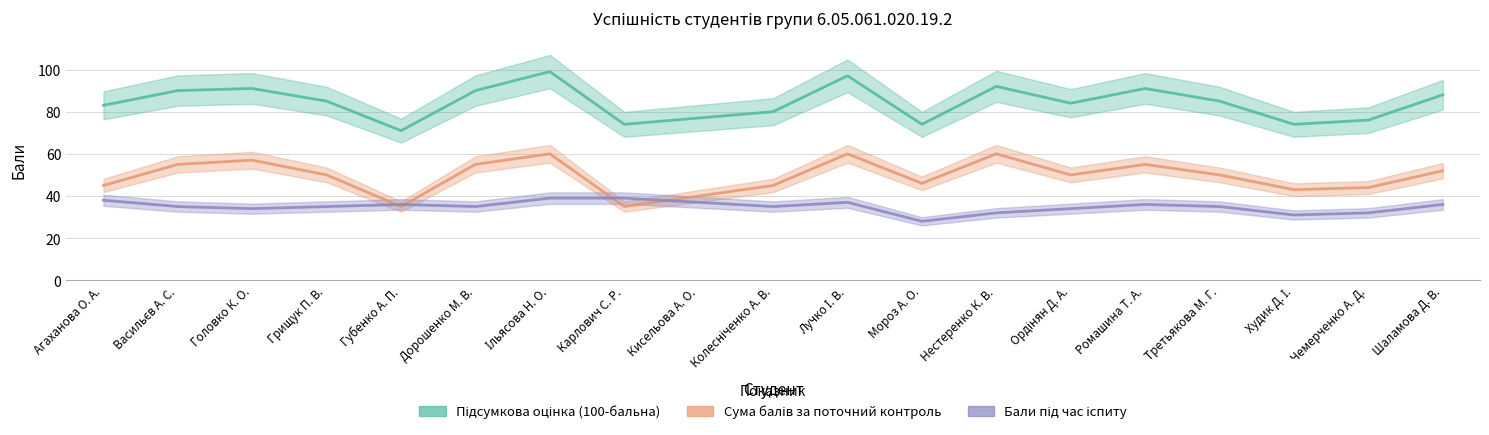

In Сума балів за поточний контроль, how many points are higher than both neighbors (excluding endpoints)?

5